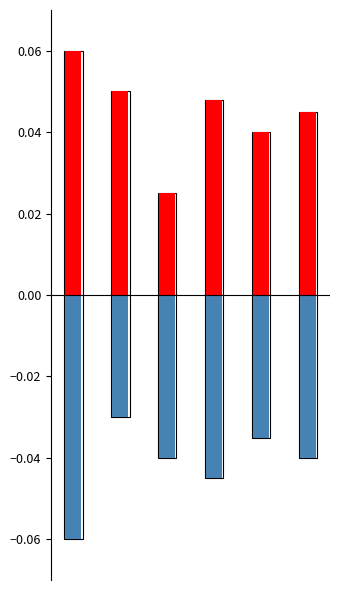

Rank the series by their maximum value, from lowest to highest.

Valeur B, Valeur A